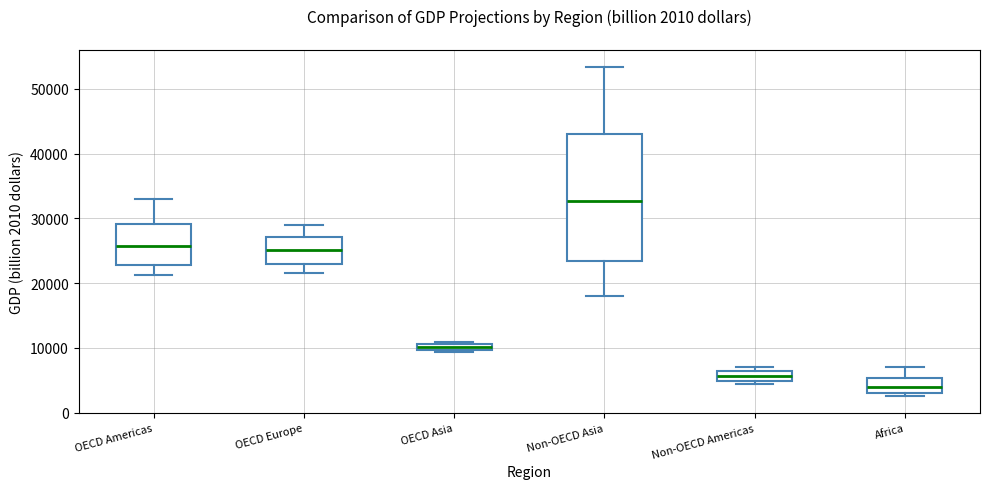

Comparing the boxes themselves (not the whiskers), which one is the tallest?

Non-OECD Asia